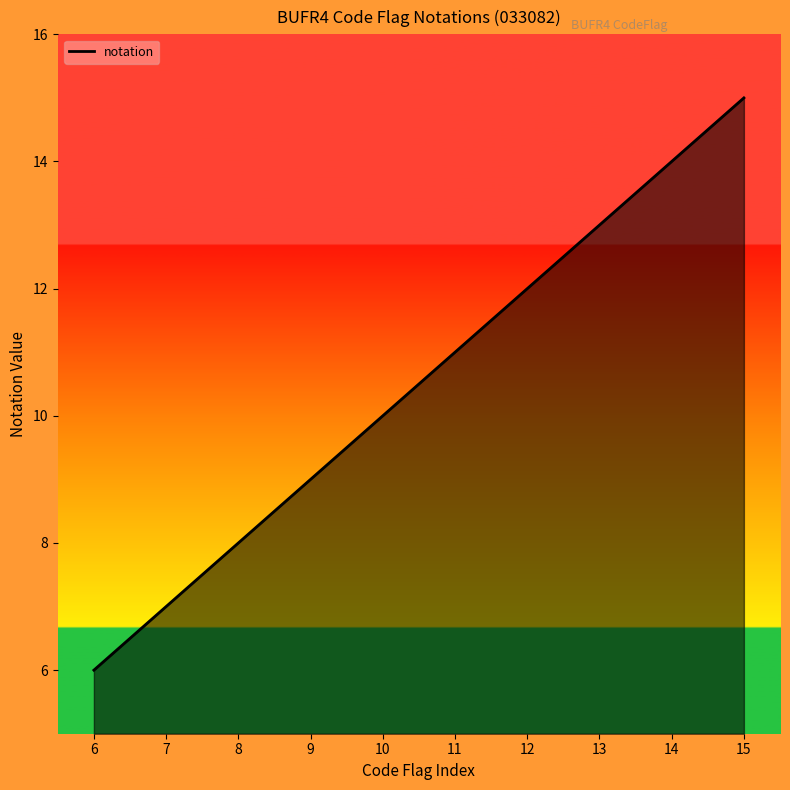

What is the ratio of the value at 10 to the value at 12?

0.8